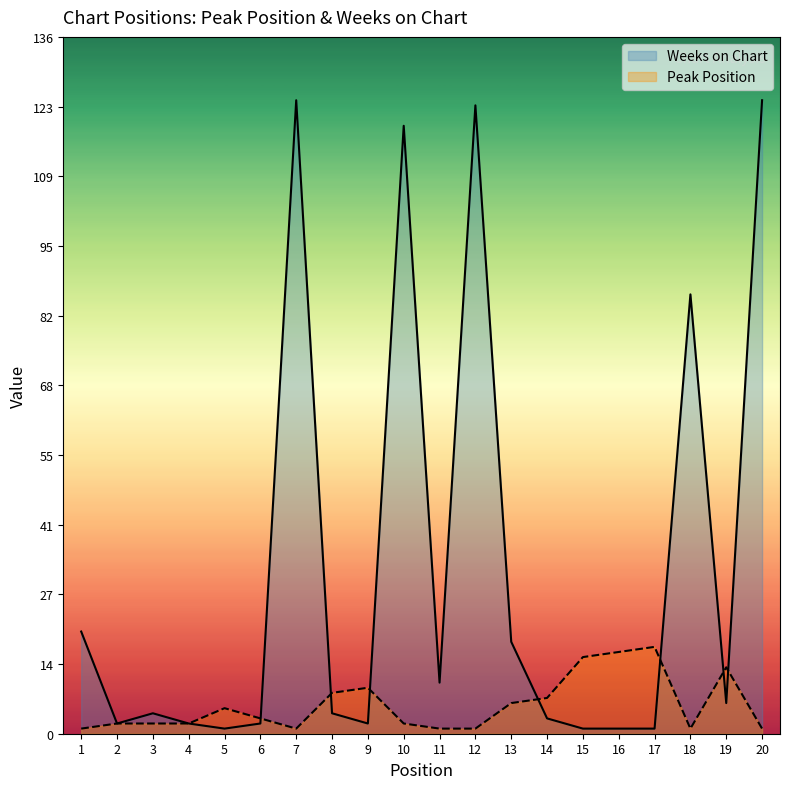

What are all the series names shown in the legend?

Weeks on Chart, Peak Position